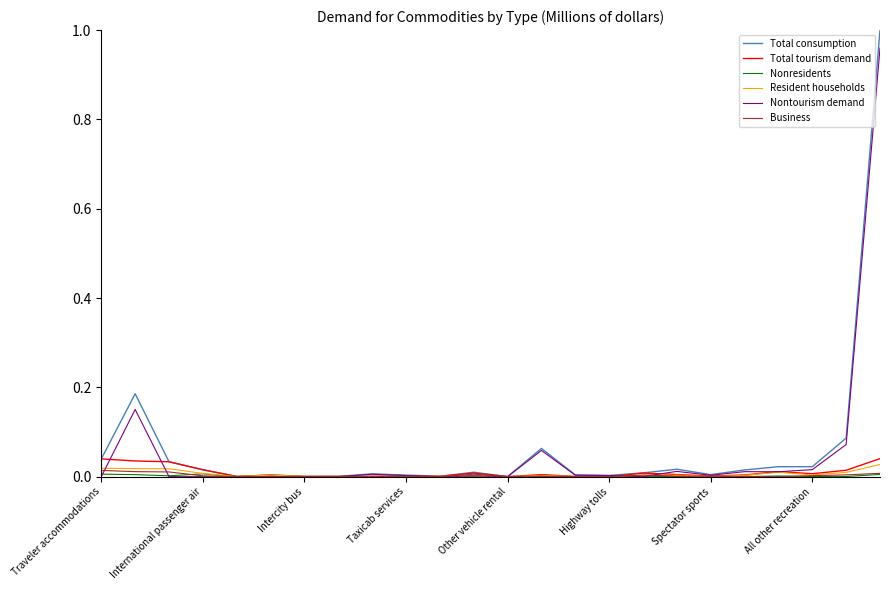

Which series has the largest range (max minus min)?

Total consumption